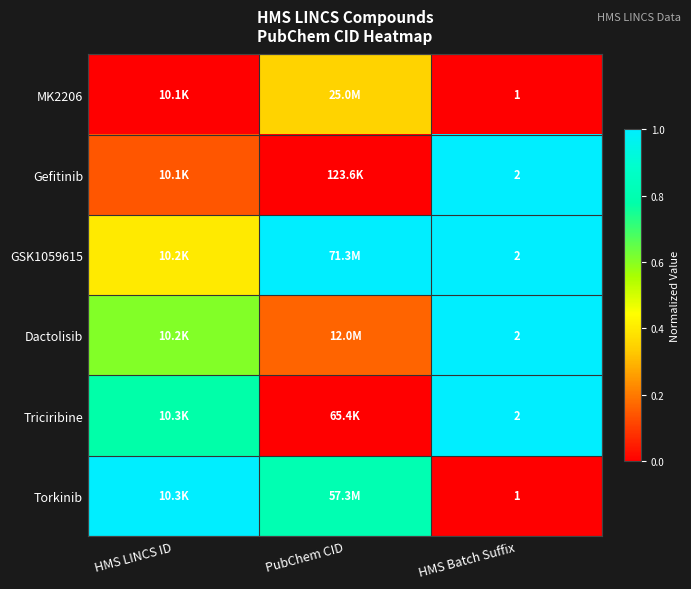

At PubChem CID, list the series in order from smallest to largest.

Triciribine, Gefitinib, Dactolisib, MK2206, Torkinib, GSK1059615